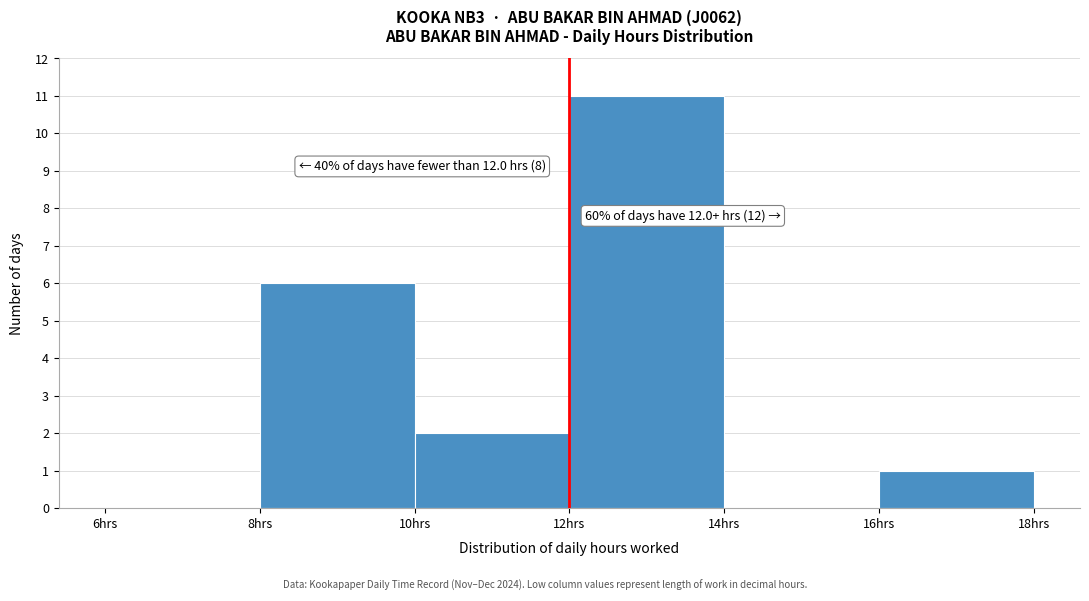

Over which range of the x-axis is the bar tallest?

12 to 14